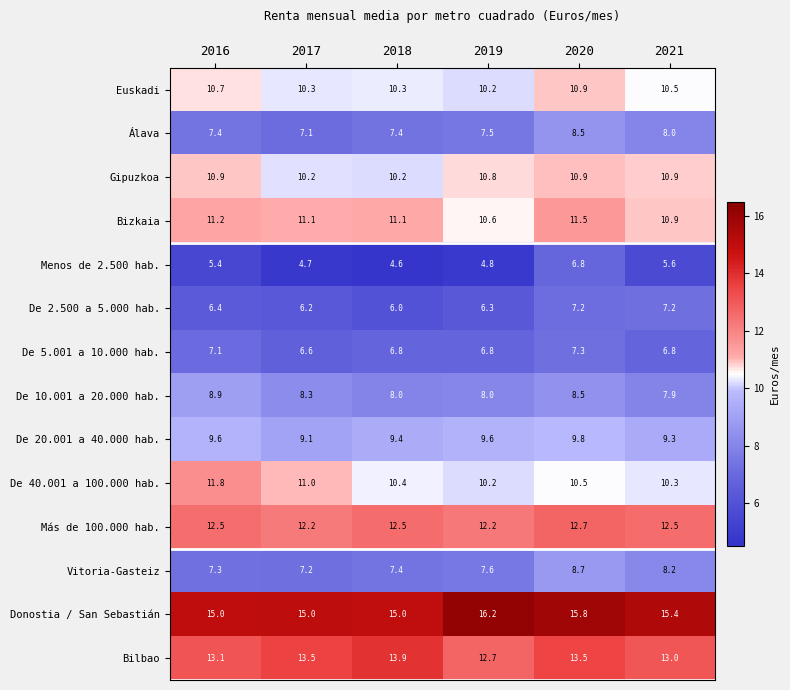

Which series has the widest spread of values?

Menos de 2.500 hab.